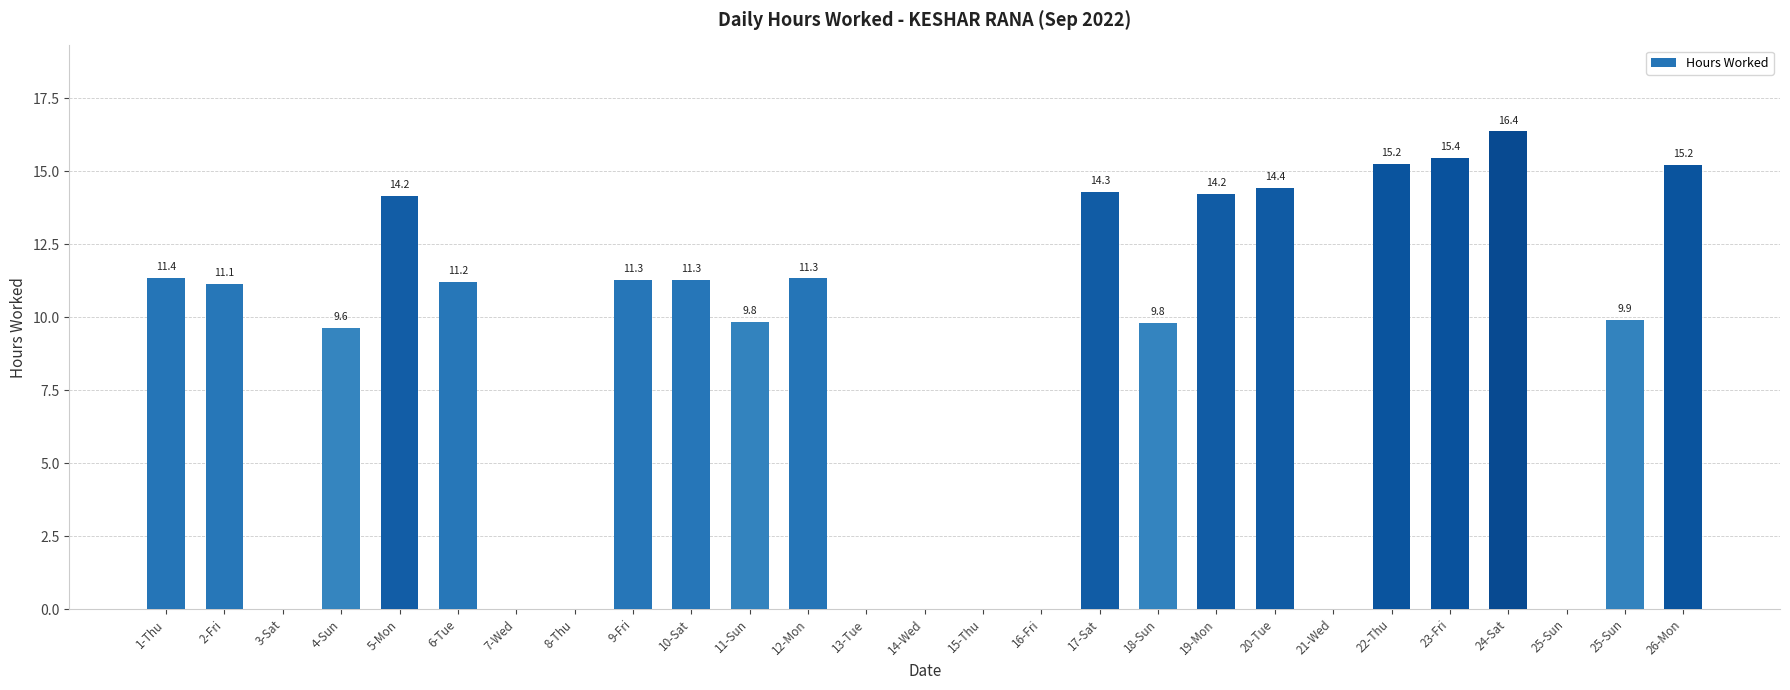

Is it true that the value at 22-Thu is 15.2?

True